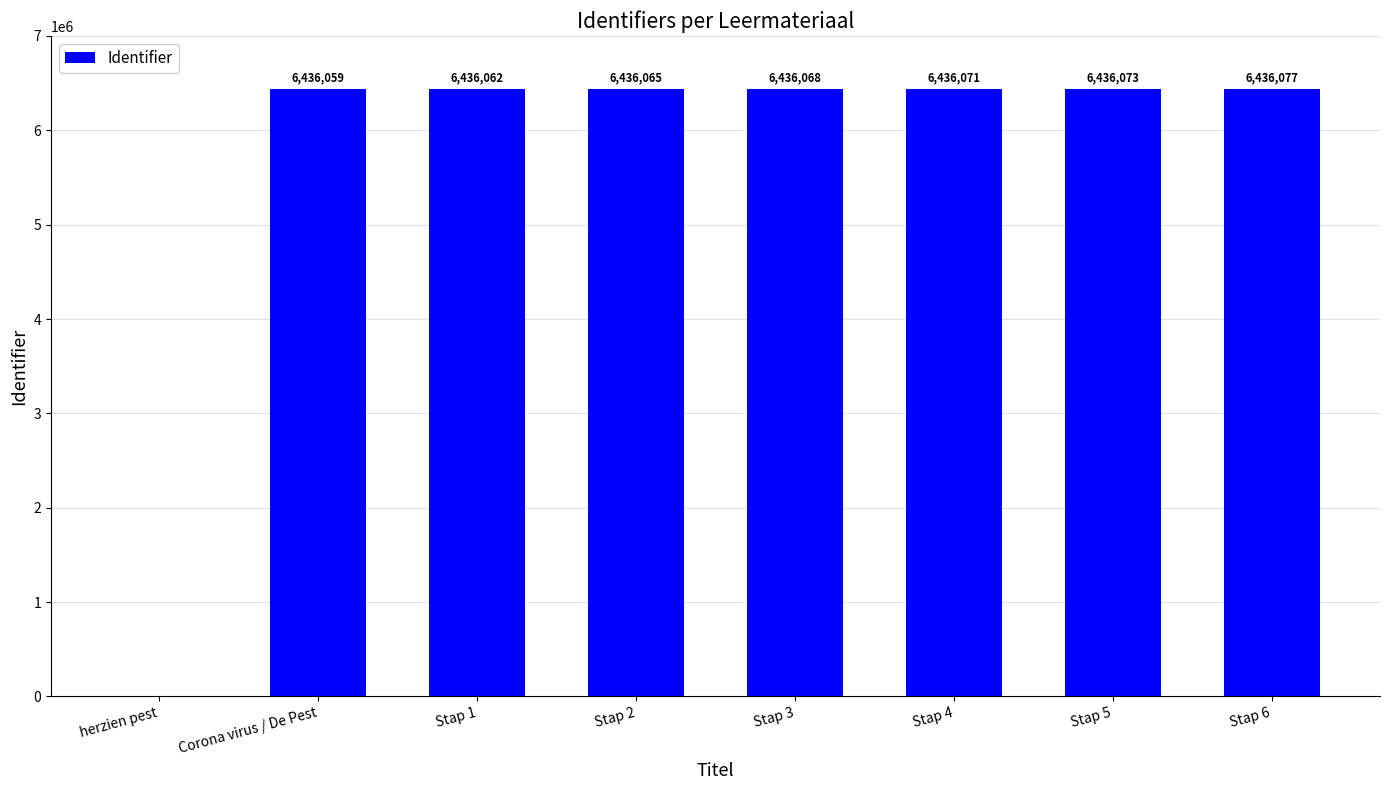

At which label is the value closest to 3218038?

Corona virus / De Pest